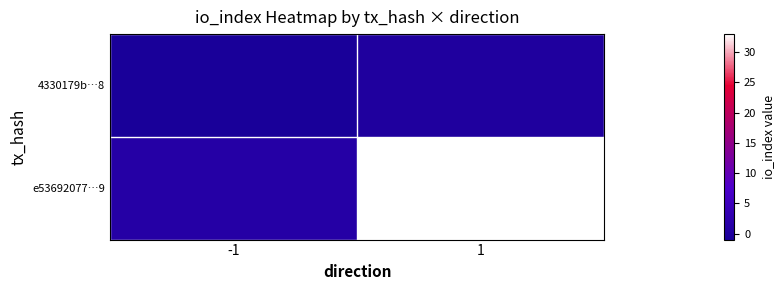

Which series has the largest range (max minus min)?

e53692077…9